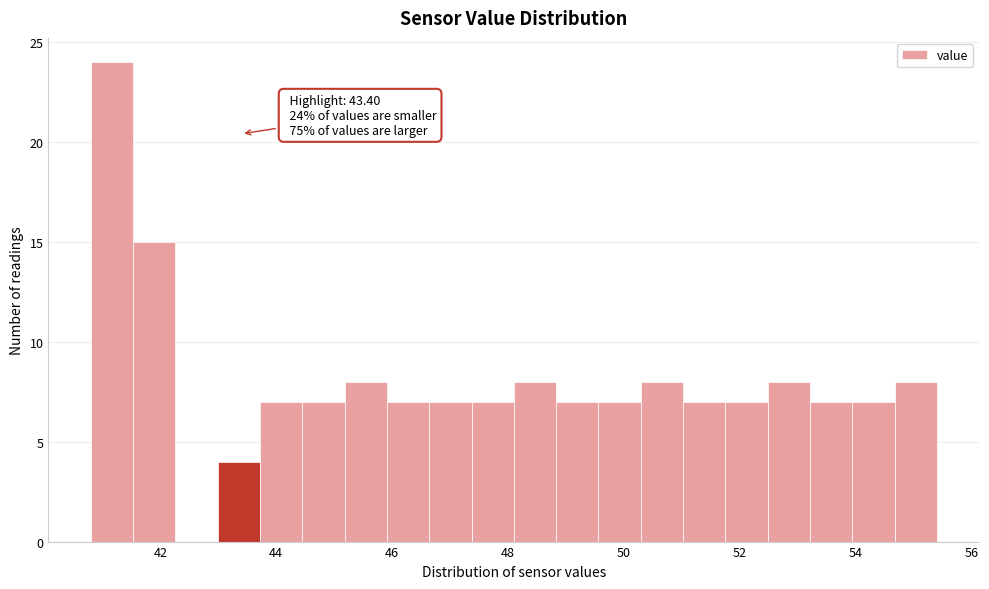

Read against the x-axis, roughly where is the centre of the tallest bar?

41.2